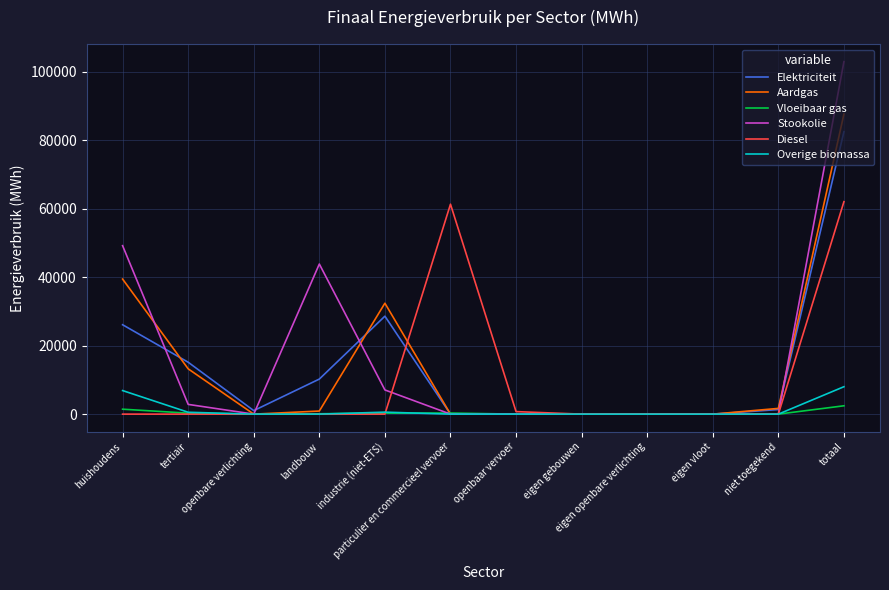

Where is Elektriciteit nearest to the value 41267?

industrie (niet-ETS)